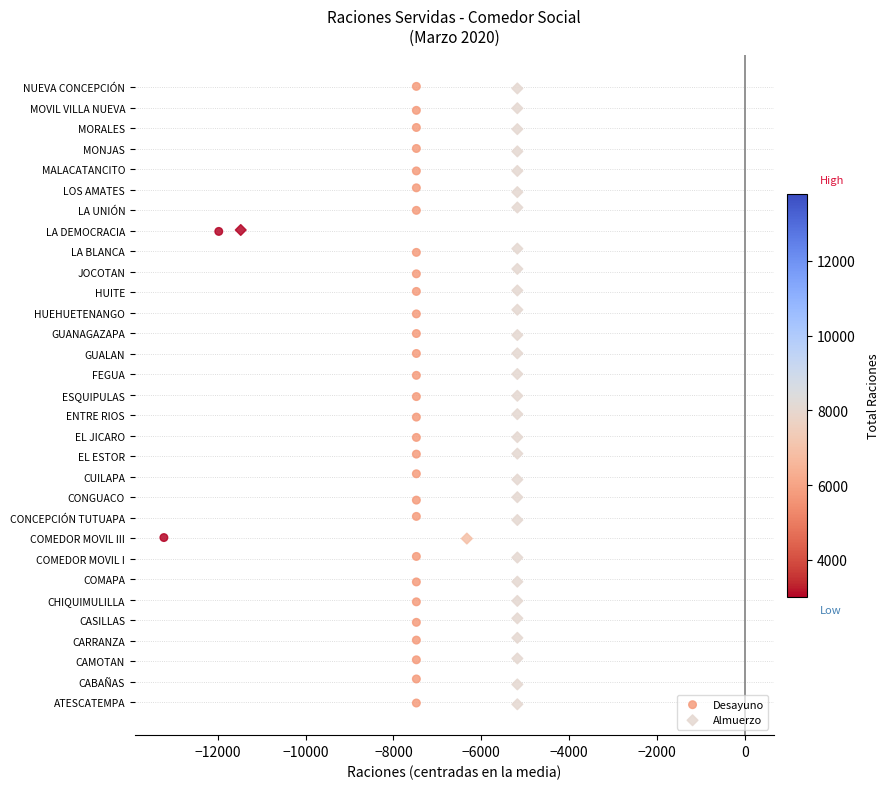

What are all the series names shown in the legend?

Desayuno, Almuerzo